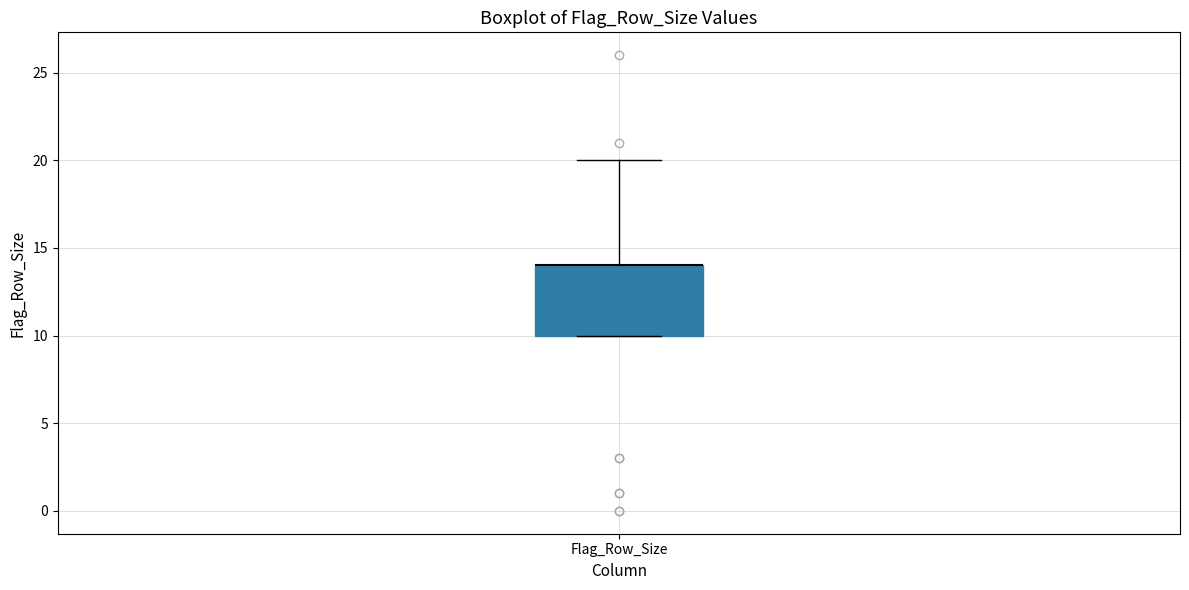

Transcribe this box plot: give where the median line is, the range the box spans, and where the two whiskers end, as read against the y-axis. The values are not printed on the chart, so give them approximately, as read against the axis.

median 14 (drawn on the box's upper edge), box 10 to 14, whiskers 10 to 20